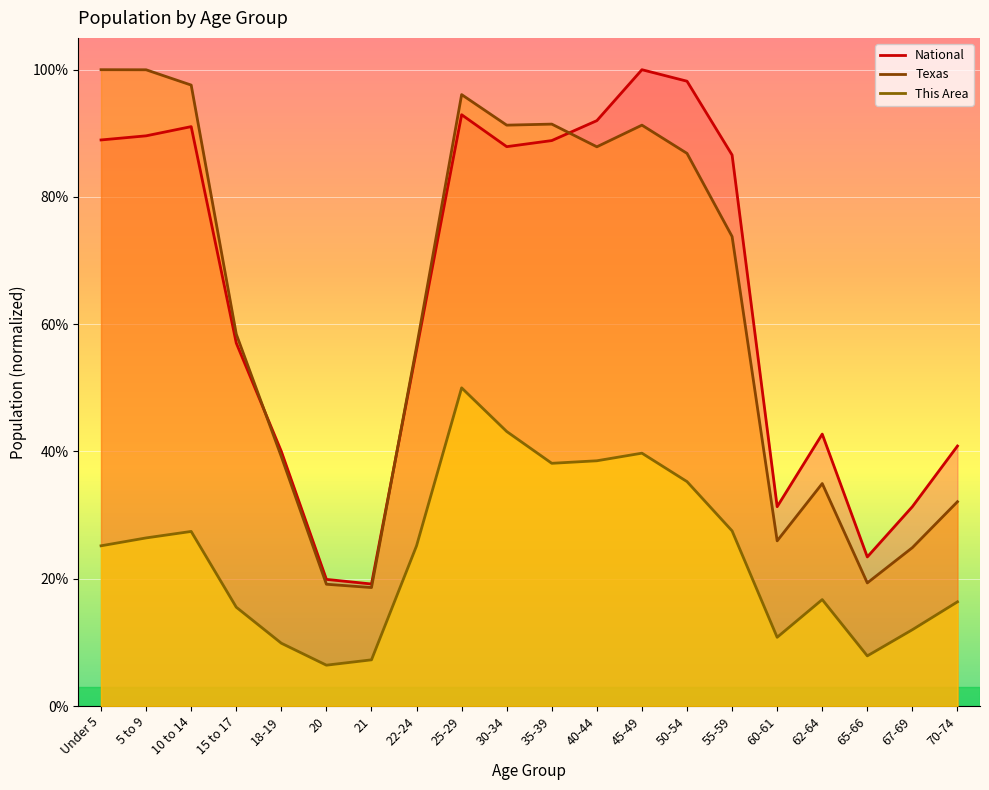

What is the label of the 2nd point from the left?

5 to 9